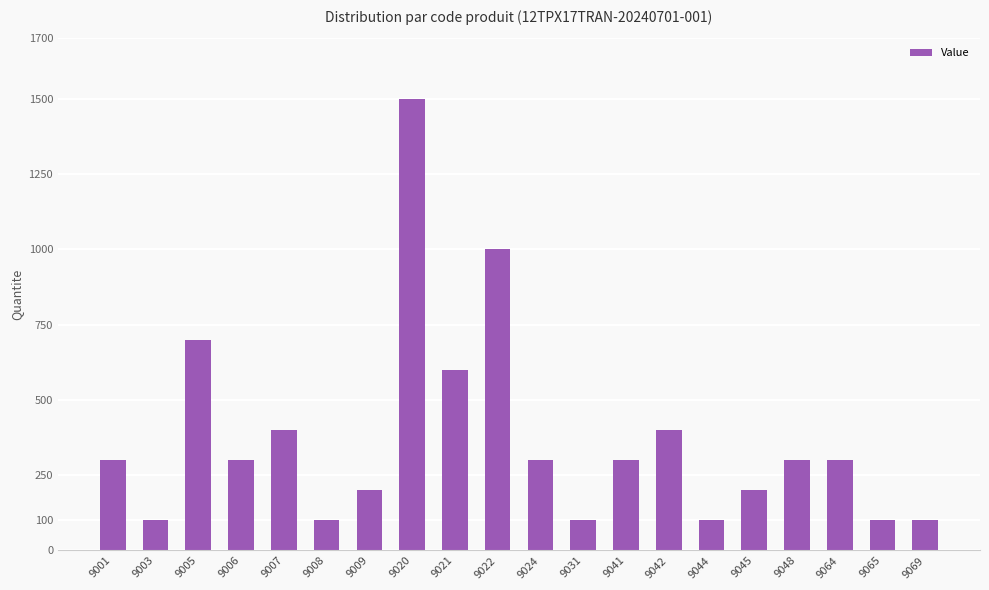

The value at 9009 is 200. True or false?

True